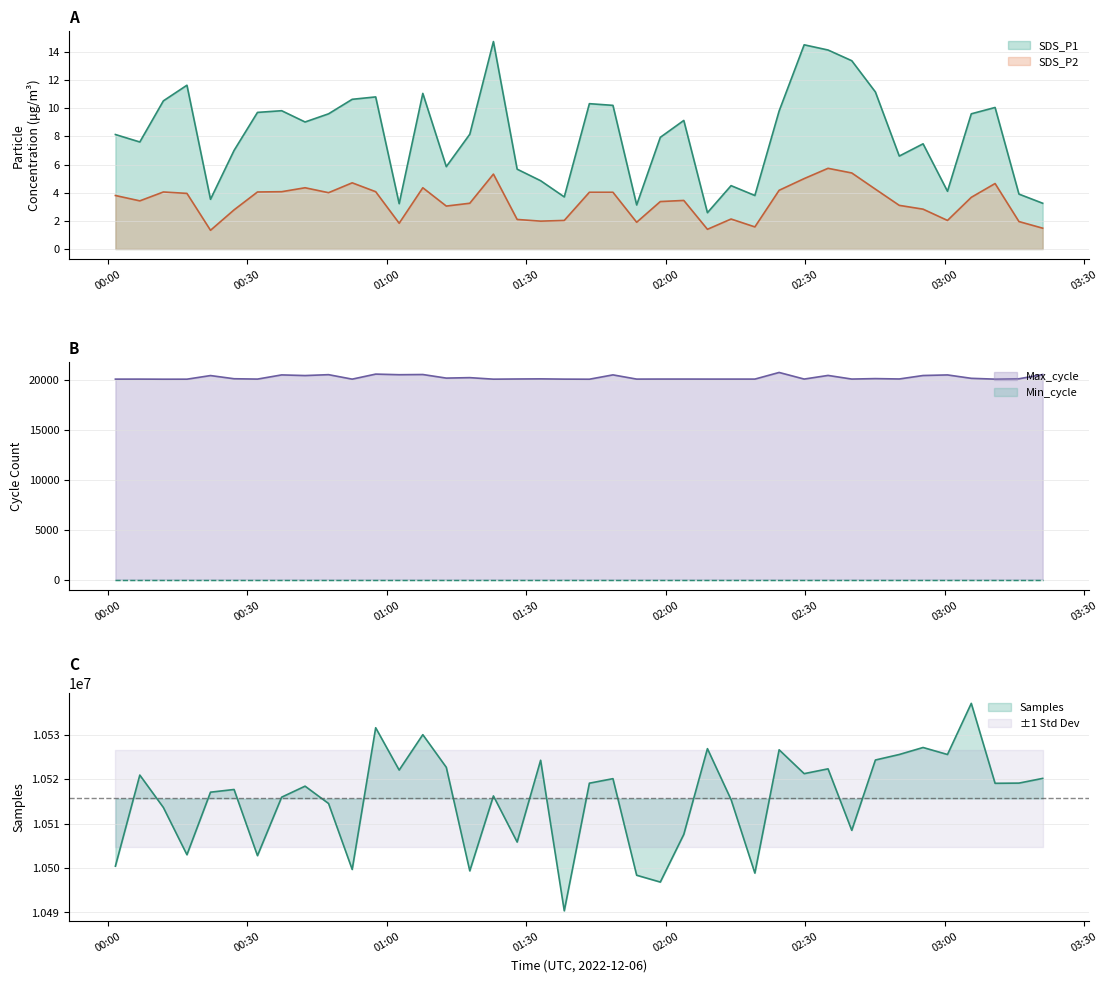

Which series has the largest total across all categories?

SDS_P1